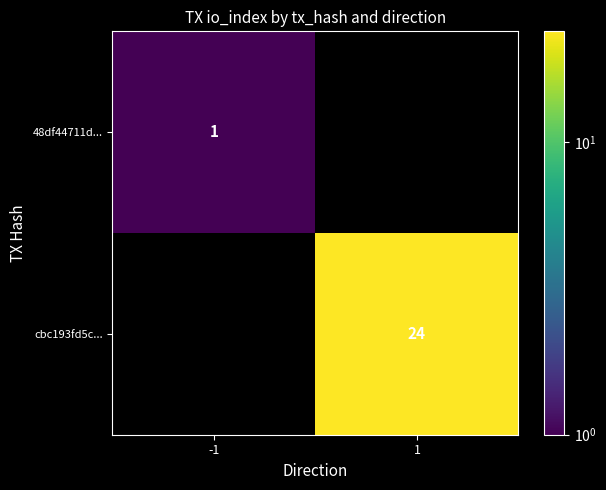

How many distinct data groups are displayed?

2